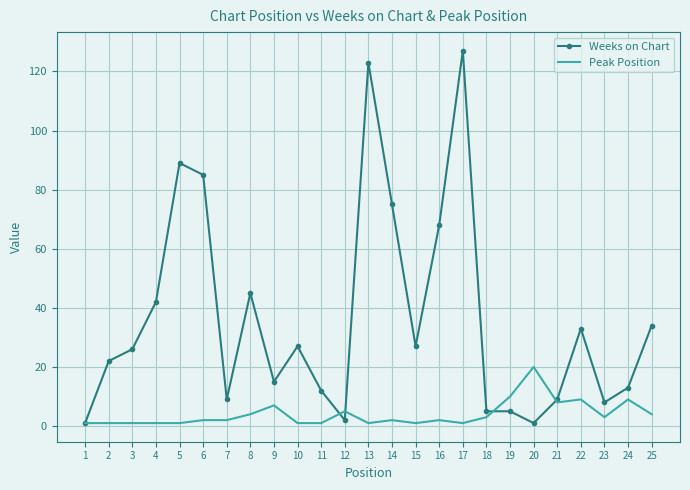

Is the value of Peak Position at 2 greater than the value of Weeks on Chart at 10?

No